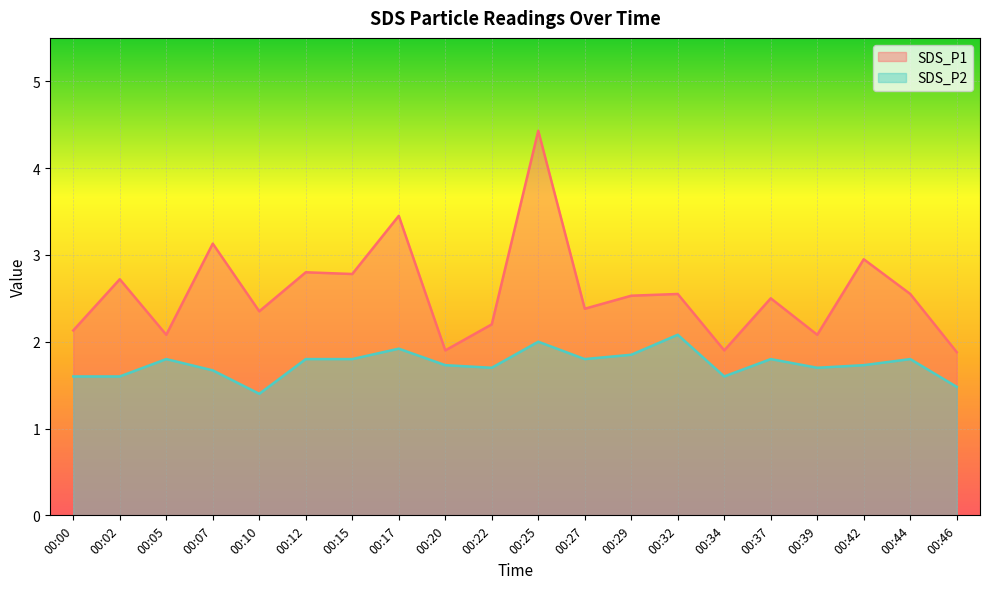

True or false: SDS_P2 and SDS_P1 cross at least once.

False